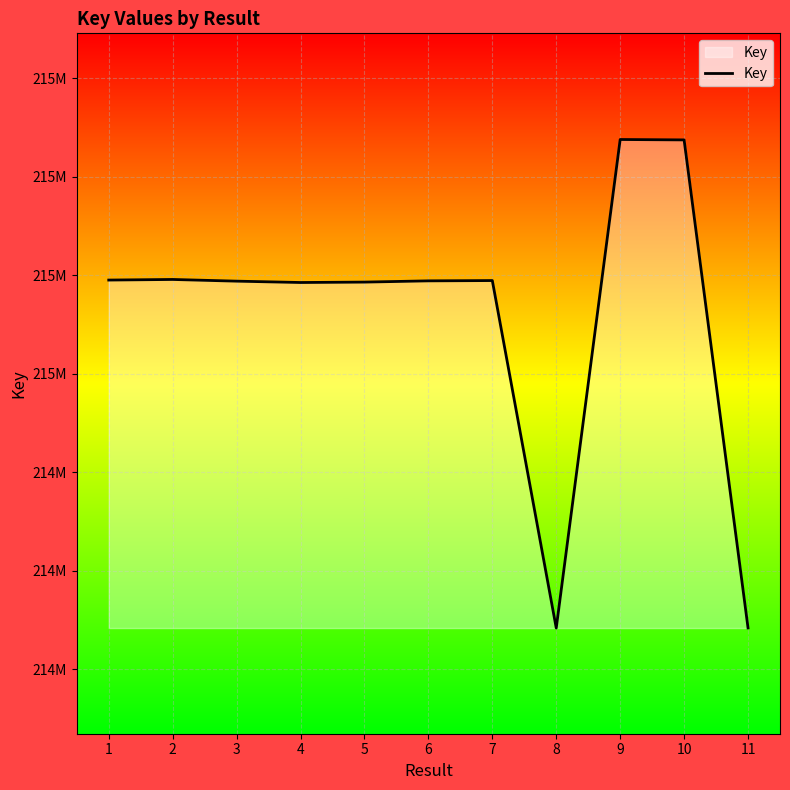

Rank the categories by value from highest to lowest.

9, 10, 2, 1, 7, 6, 3, 5, 4, 11, 8